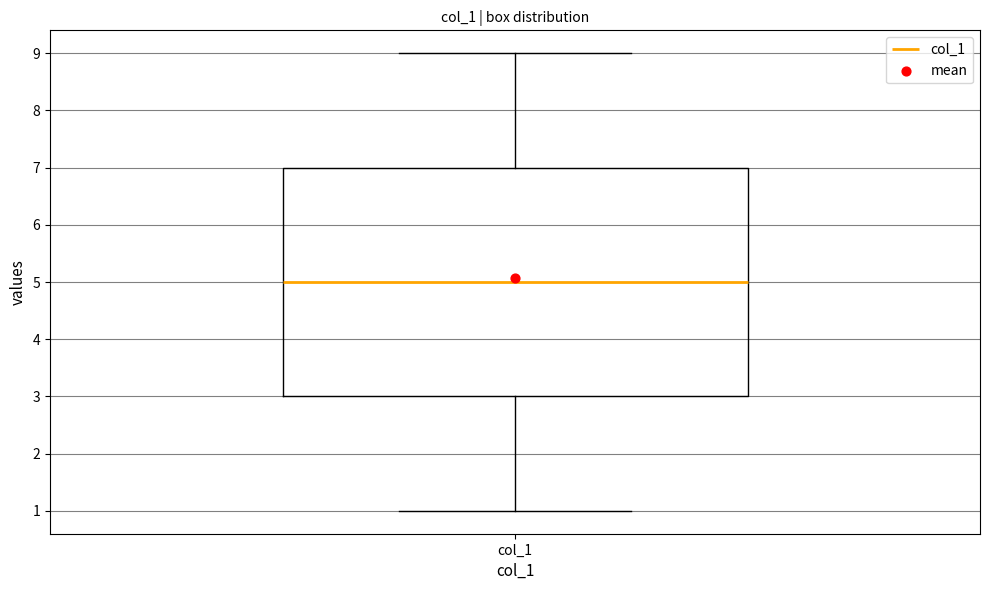

Where is the upper edge of the box for col_1 on the y-axis? The values are not printed on the chart, so give them approximately, as read against the axis.

7